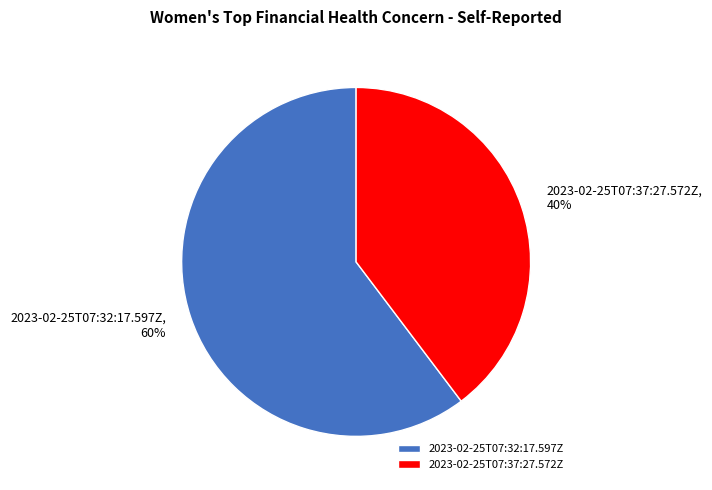

Is 2023-02-25T07:37:27.572Z the majority of the pie?

No